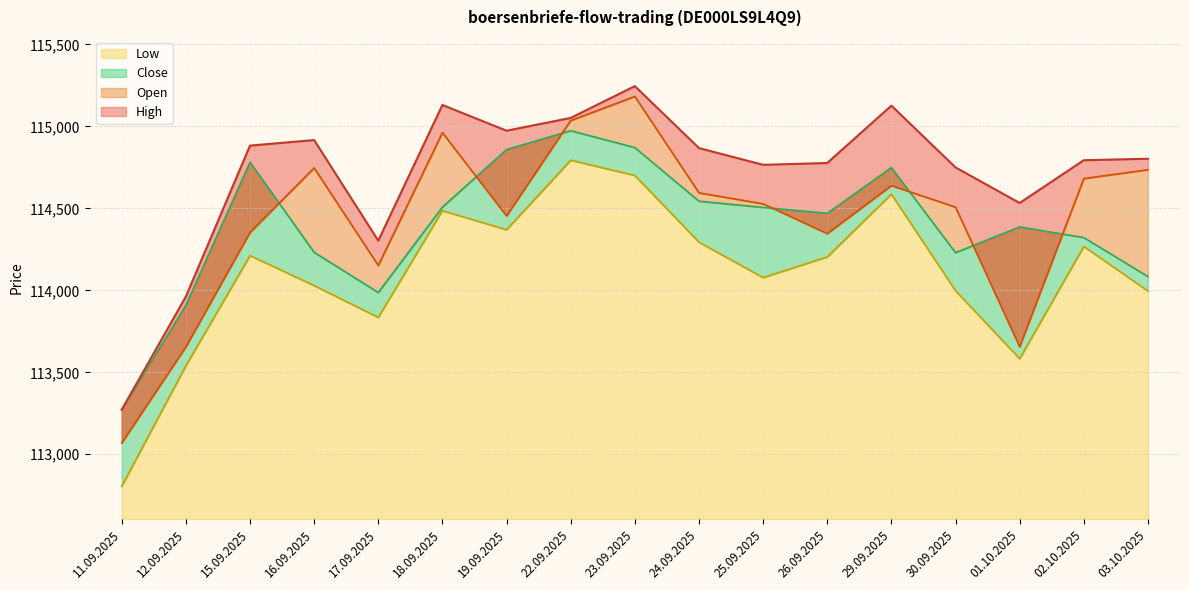

True or false: Low and High intersect in this chart.

False